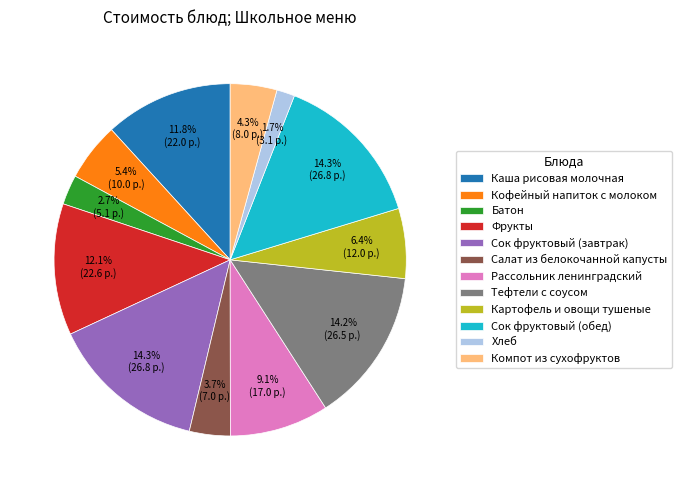

Is the sum of Хлеб and Батон greater than half?

No